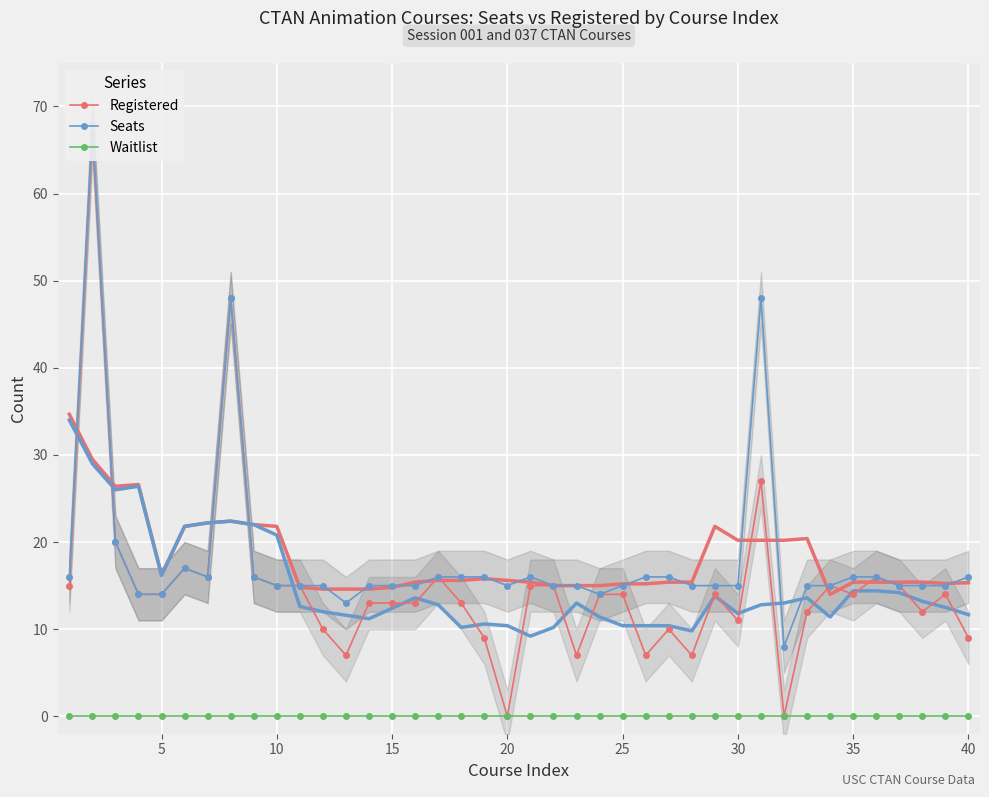

List the series in order of their peak value, lowest first.

Waitlist, Registered, Seats